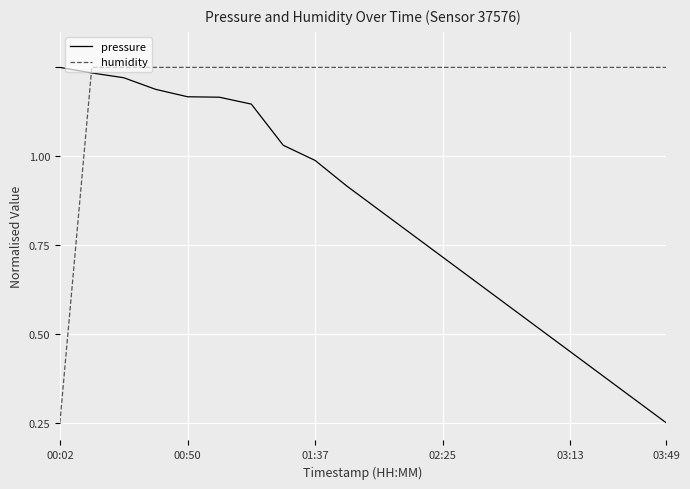

Does the chart have visible grid lines?

Yes